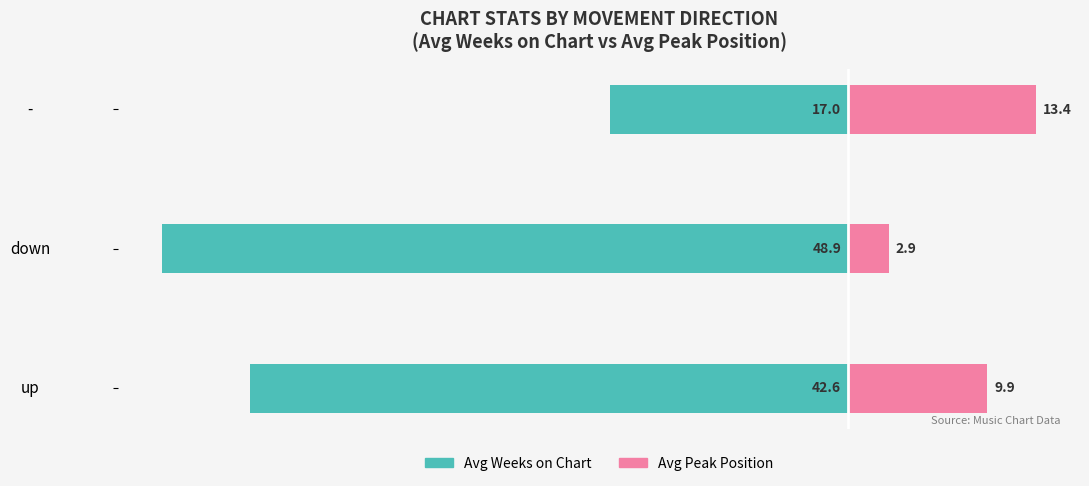

The Avg Peak Position series shows 9.3 at -. True or false?

False